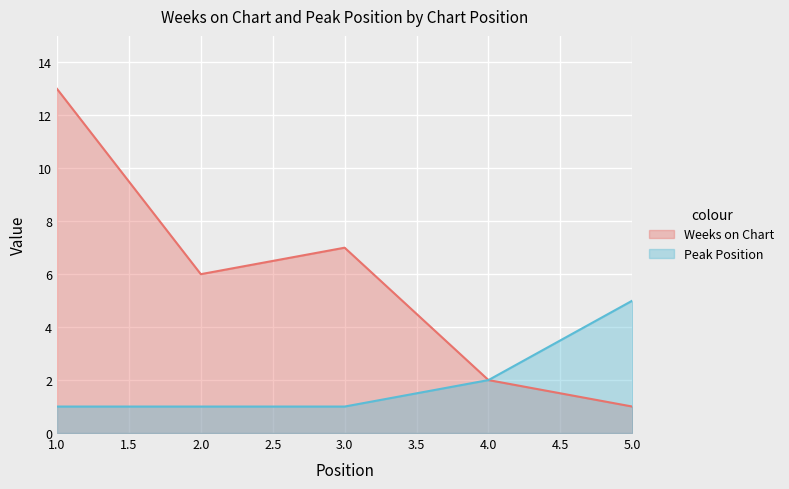

Is the value of Peak Position at 2.0 greater than the value of Weeks on Chart at 2.0?

No